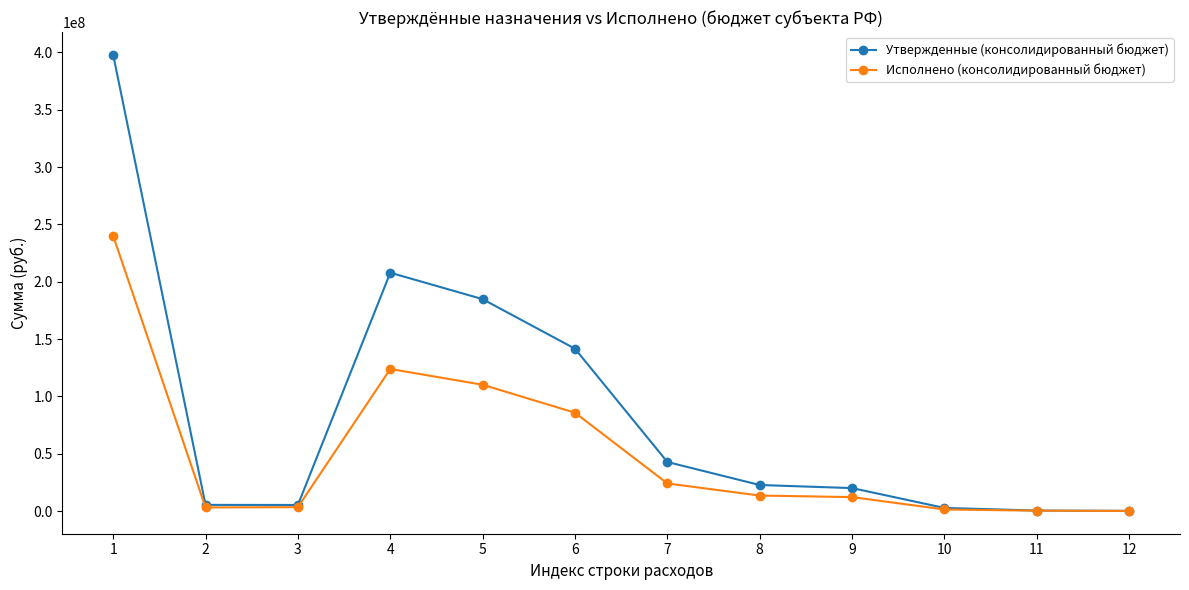

The value of Утвержденные (консолидированный бюджет) at 8 is 8866592.5. True or false?

False